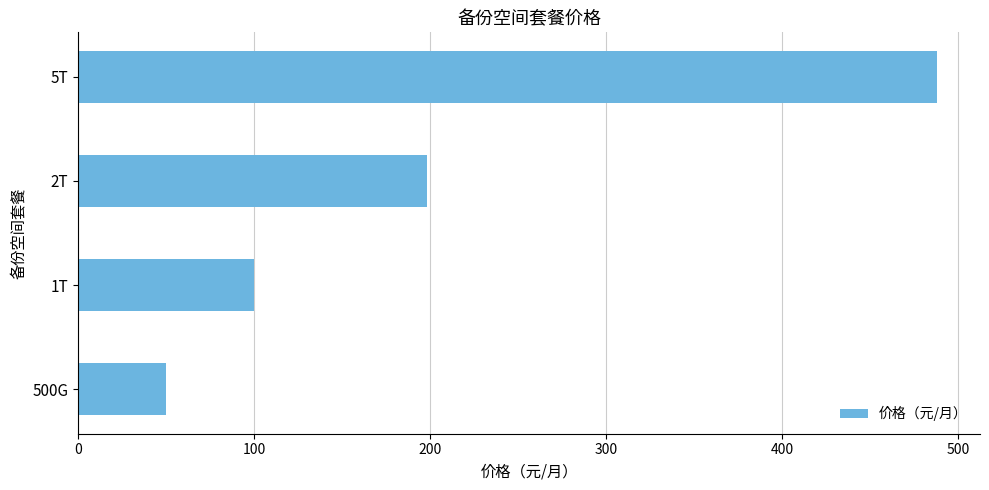

Which category has the highest value across all series?

5T